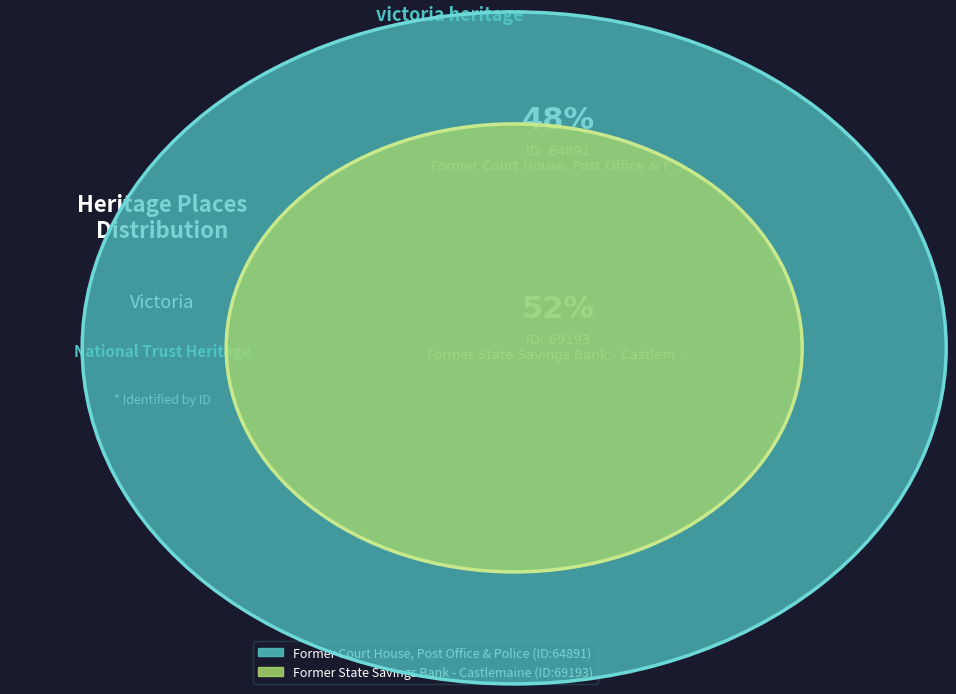

True or false: Former State Savings Bank - Castlemaine accounts for 52% of the total.

True